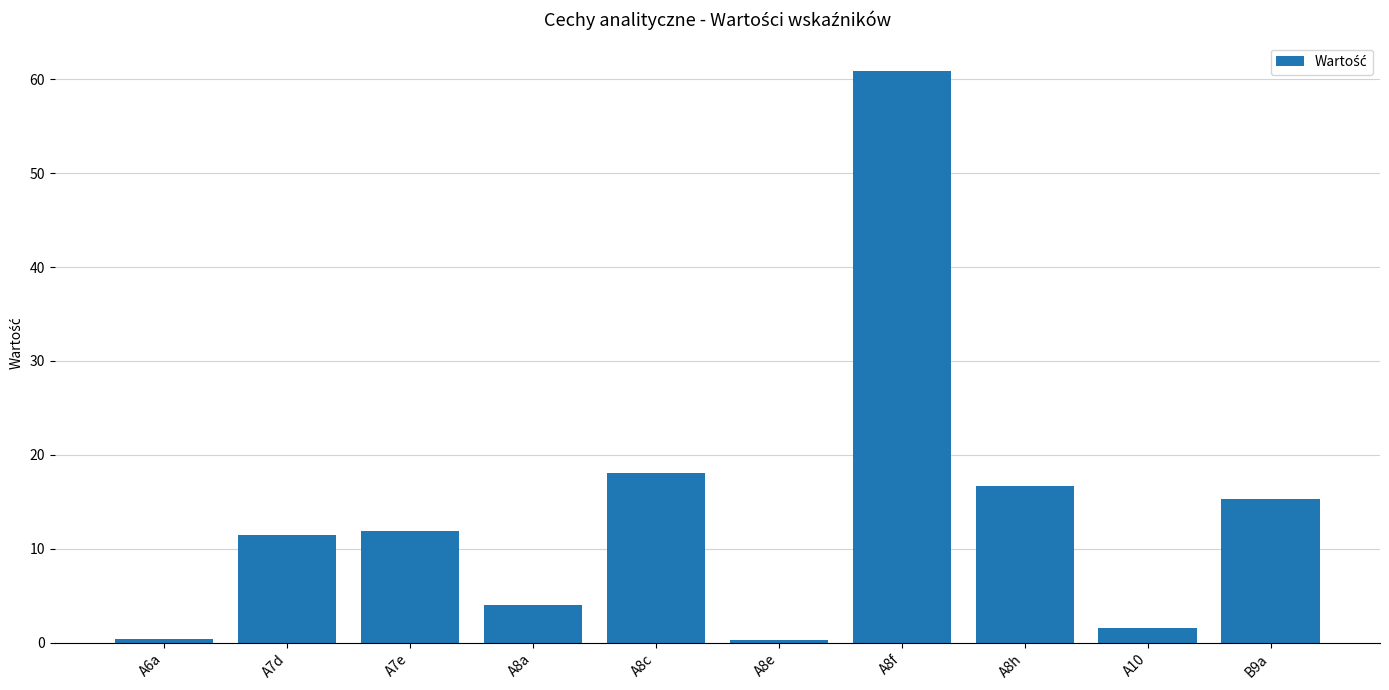

What is the greatest value displayed?

60.8